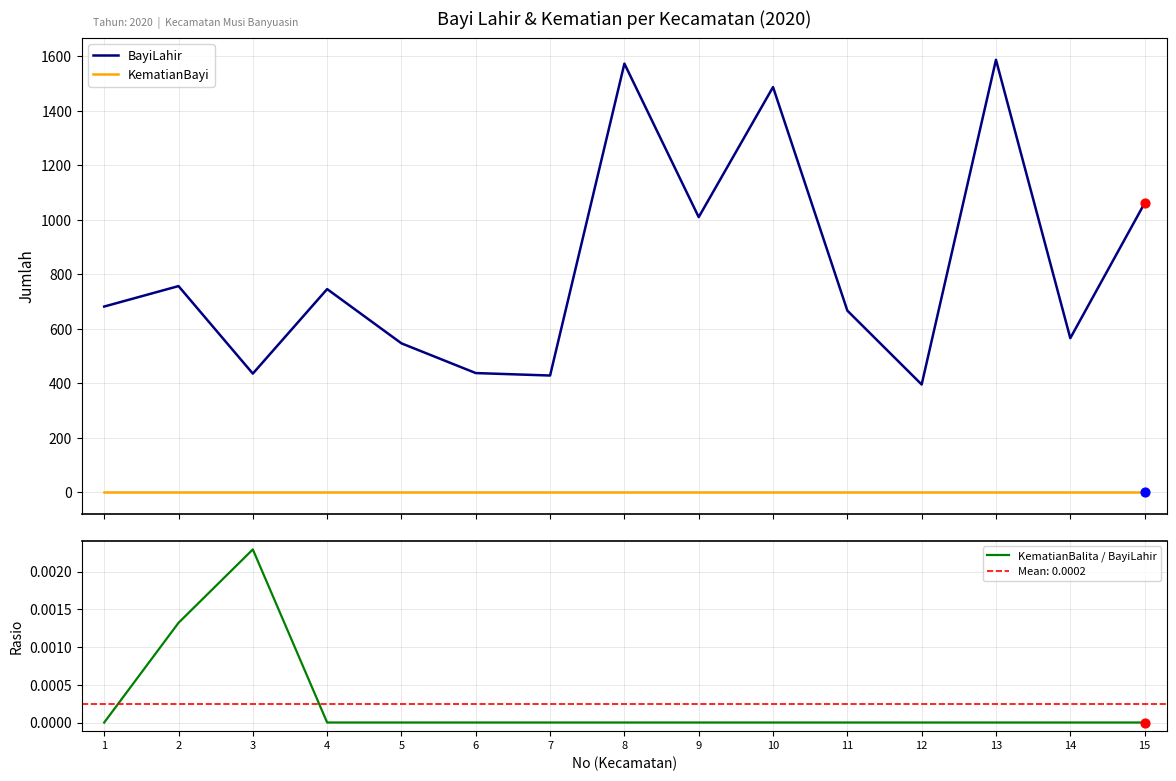

Which series has the largest total across all categories?

BayiLahir